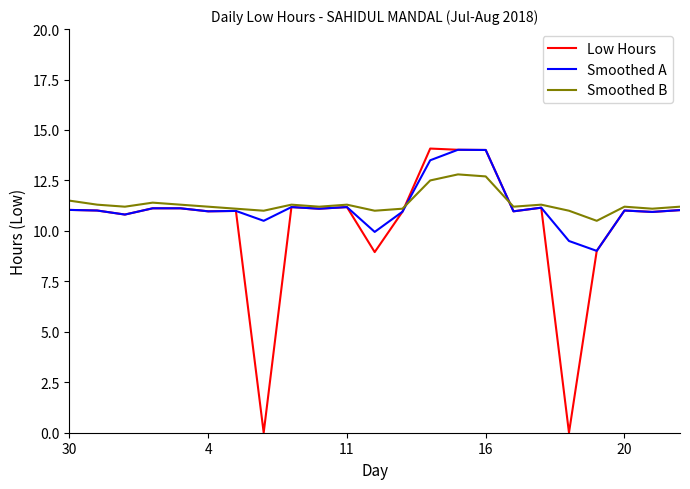

What is the lowest value of the Smoothed B series?

10.5